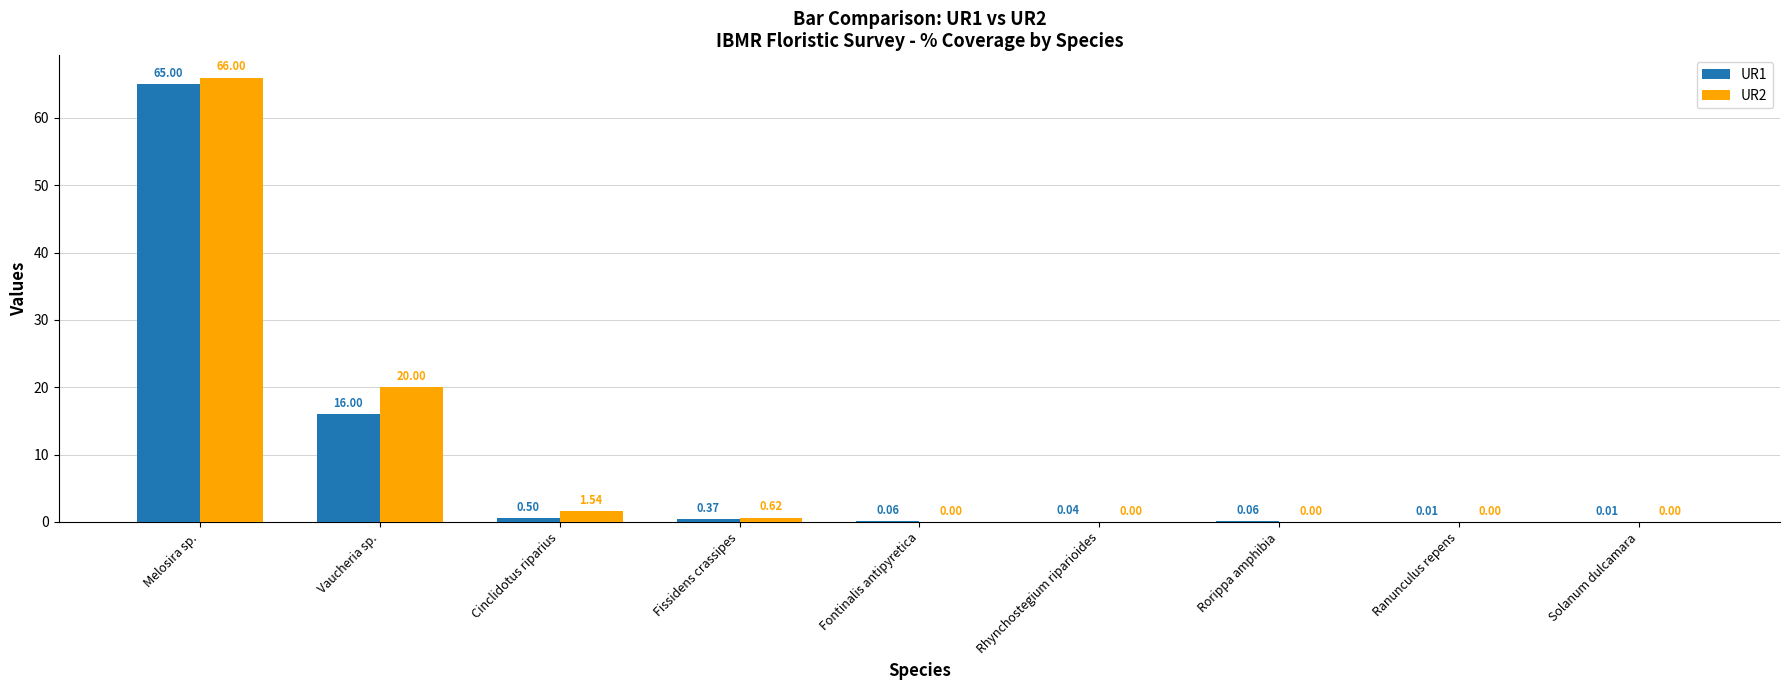

What is the sum of the UR1 values at Cinclidotus riparius and Ranunculus repens?

0.5